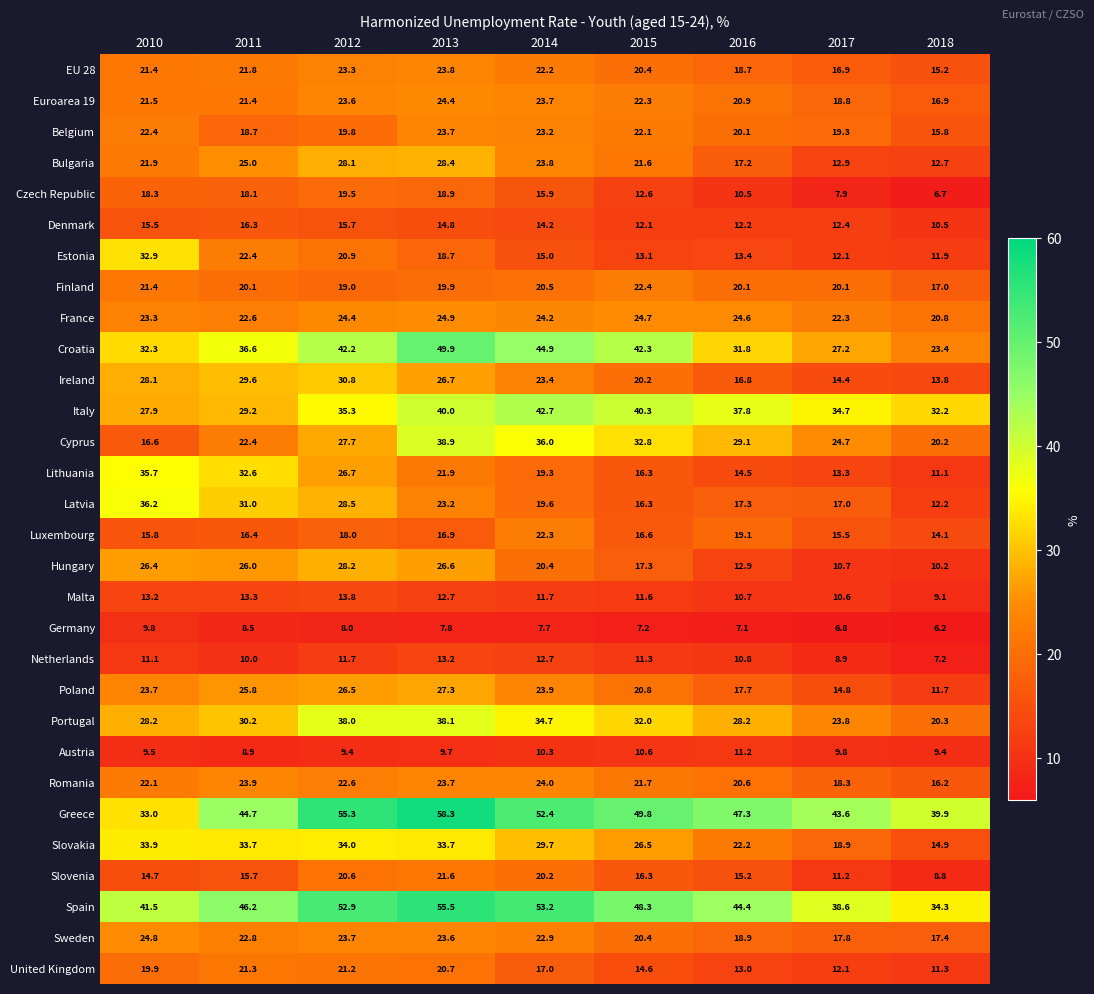

What is the difference between the highest and lowest values at 2010?

32.0